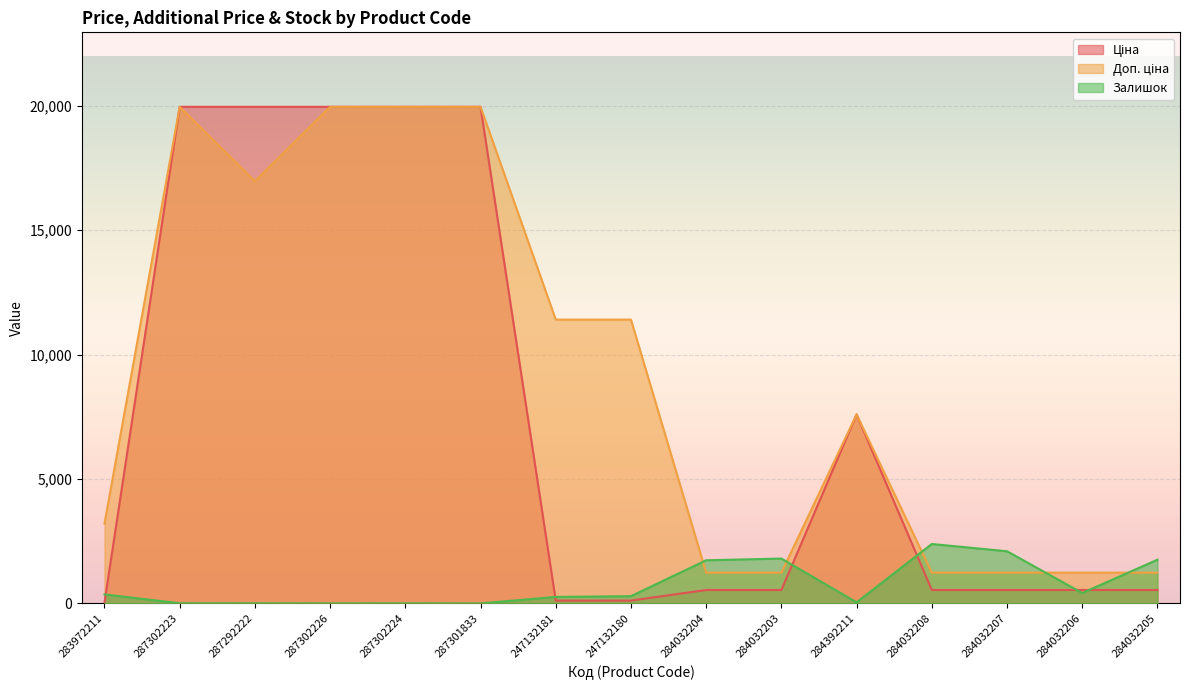

How many lines are shown in the chart?

3